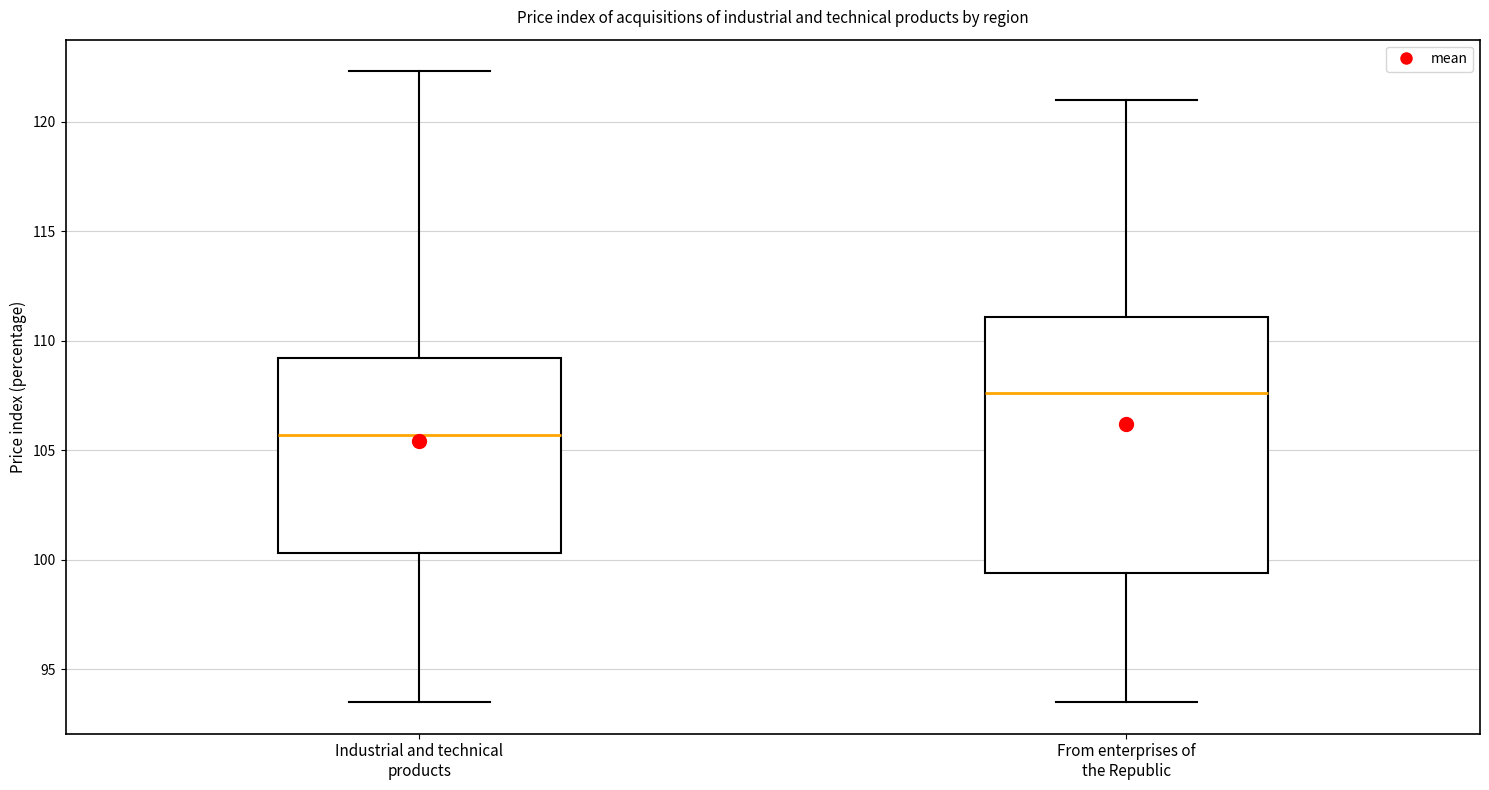

Reading left to right, transcribe this box plot: for each box, give where its median line is, the range the box spans, and where its two whiskers end, as read against the y-axis. The values are not printed on the chart, so give them approximately, as read against the axis.

Industrial and technical products: median 105.5, box 100.5 to 109.0, whiskers 93.5 to 122.5
From enterprises of the Republic: median 107.5, box 99.5 to 111.0, whiskers 93.5 to 121.0